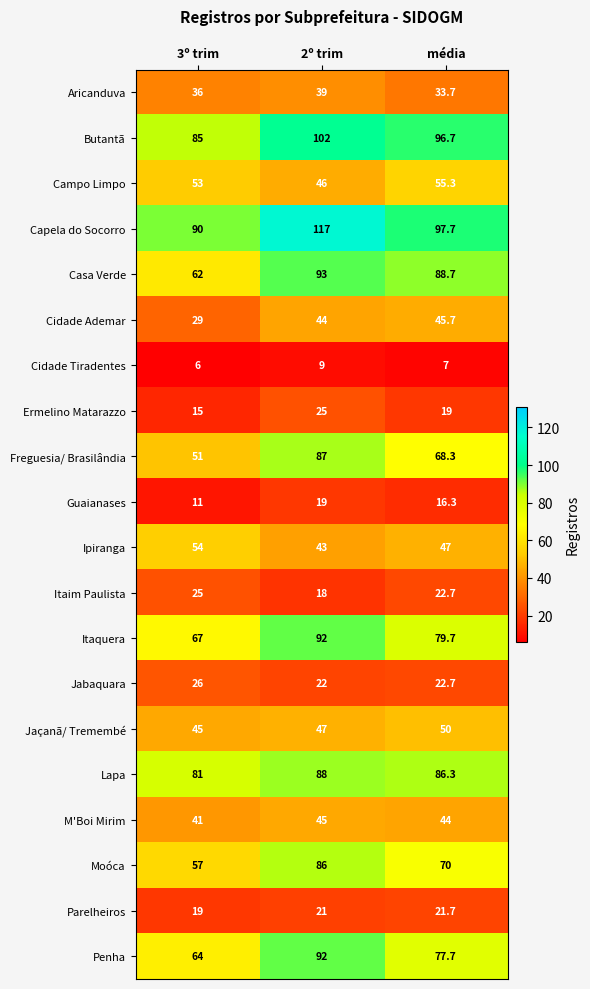

At which label is Cidade Ademar closest to 37?

2º trim